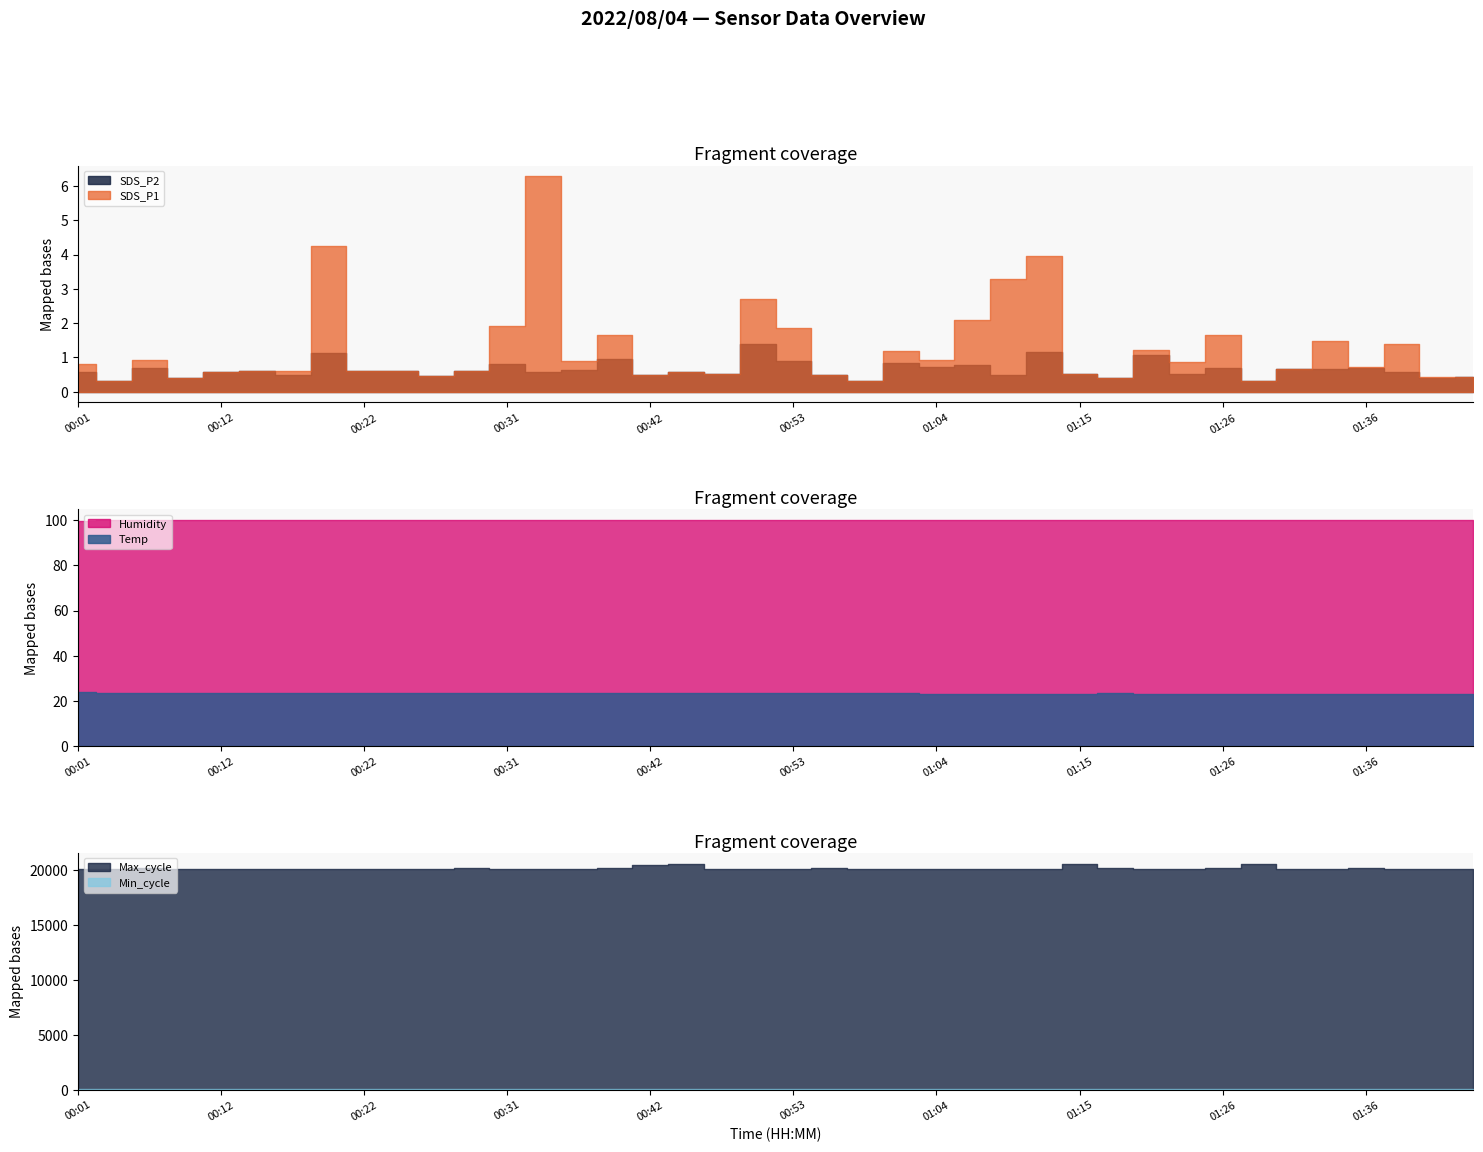

What position from the left is 01:39?

38